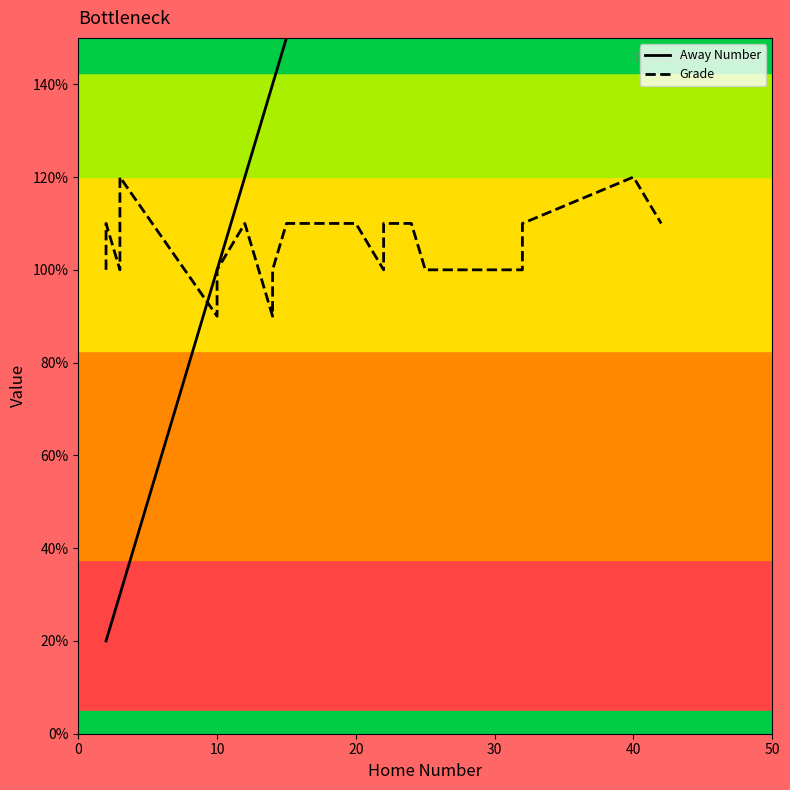

How many times do Away Number and Grade cross each other?

1